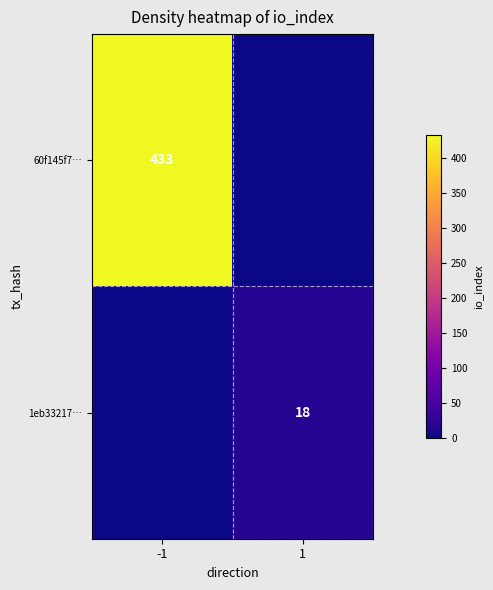

True or false: 1eb33217… has a value of 10 at 1.

False